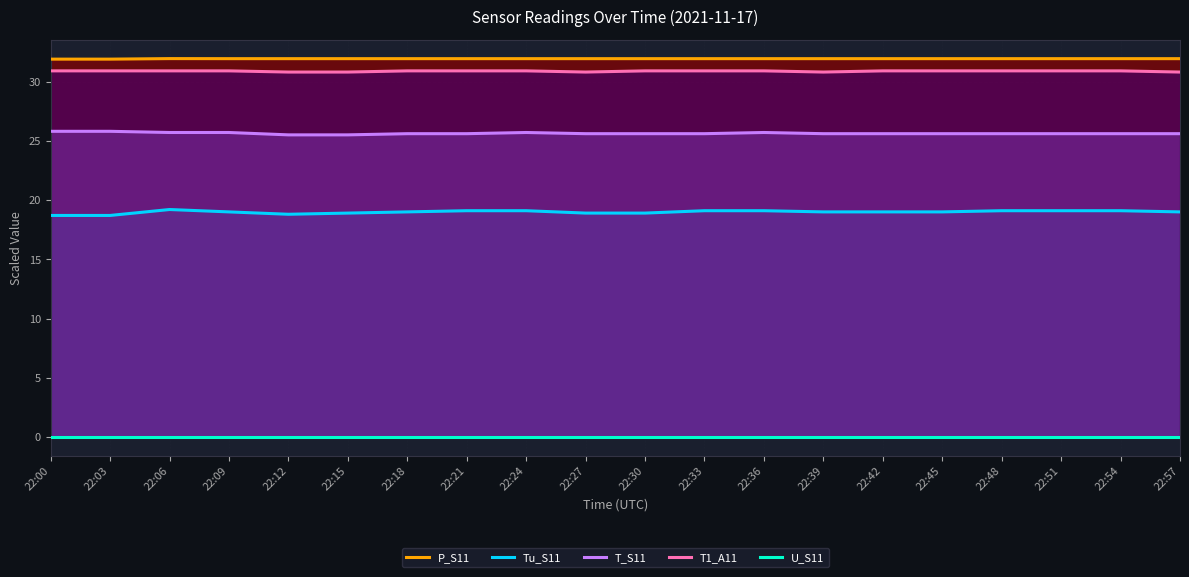

What is the maximum value for T1_A11?

30.9